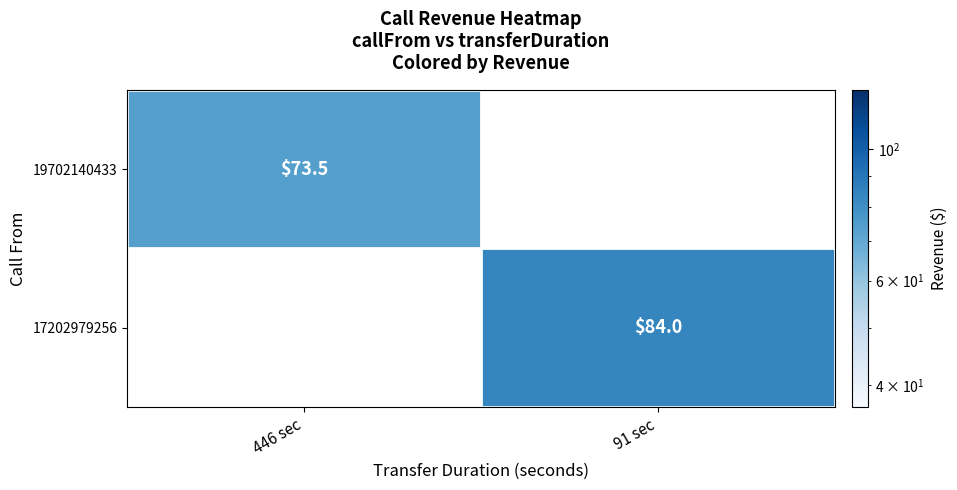

The value of 19702140433 at 446 sec is 73.5. True or false?

True